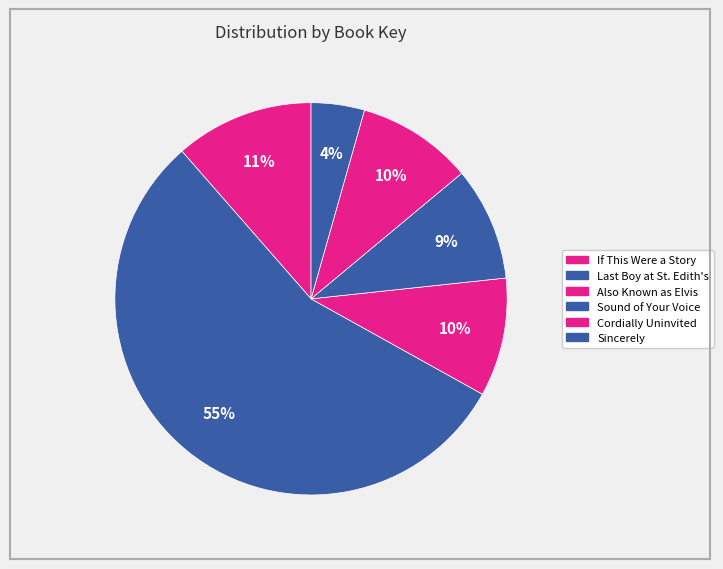

How many slices are in this pie chart?

6